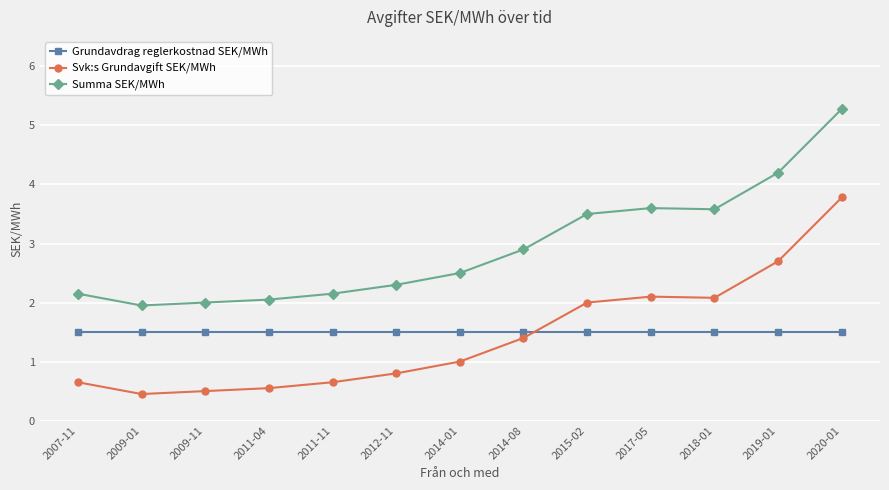

How many data points does each series have?

13